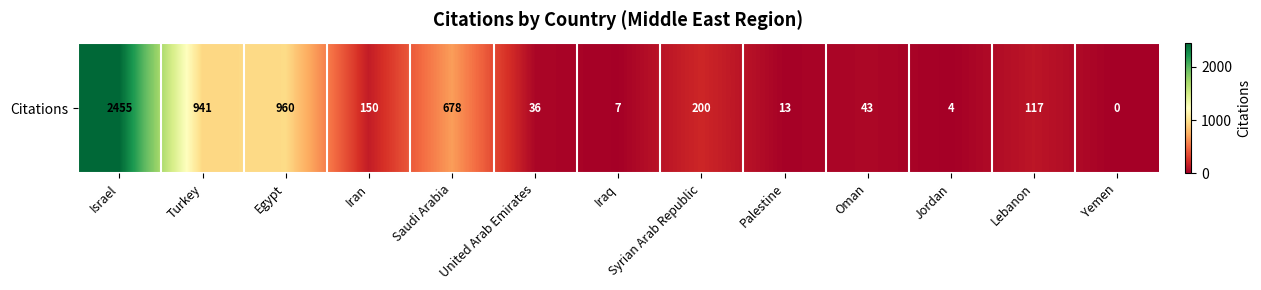

Reading right to left, what are all the values shown in this chart?

Yemen=0	Lebanon=117	Jordan=4	Oman=43	Palestine=13	Syrian Arab Republic=200	Iraq=7	United Arab Emirates=36	Saudi Arabia=678	Iran=150	Egypt=960	Turkey=941	Israel=2455